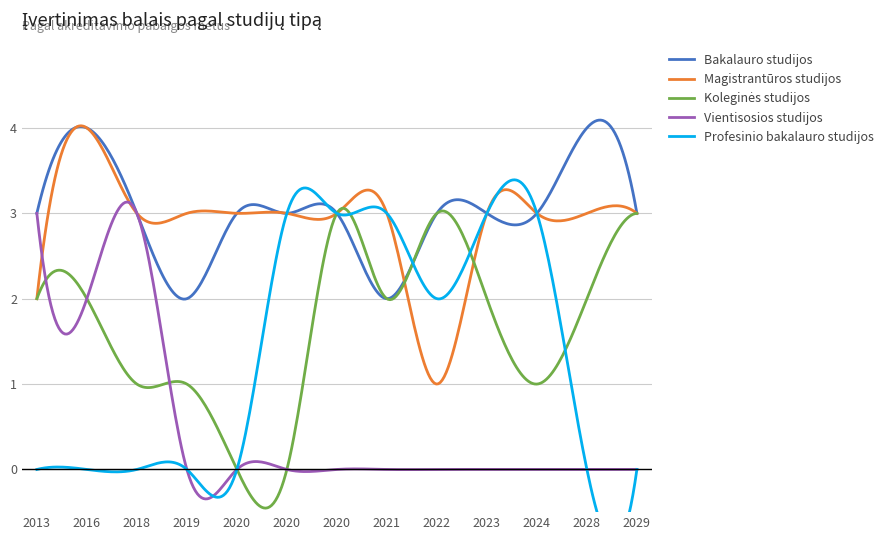

How many lines are shown in the chart?

5